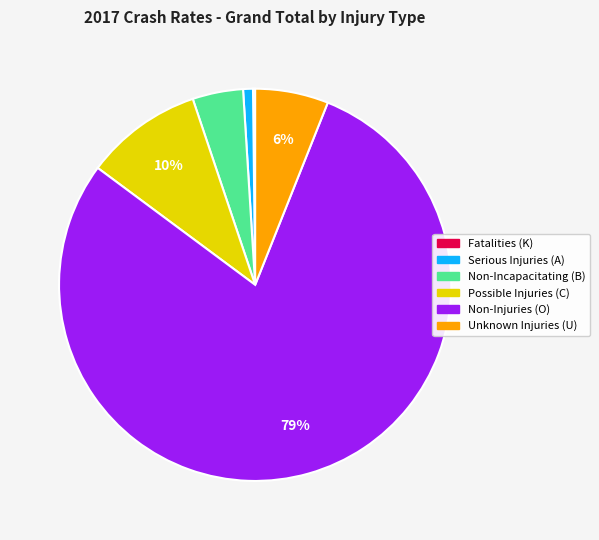

To the nearest percent, what is the difference between the largest and smallest slice percentages?

79%